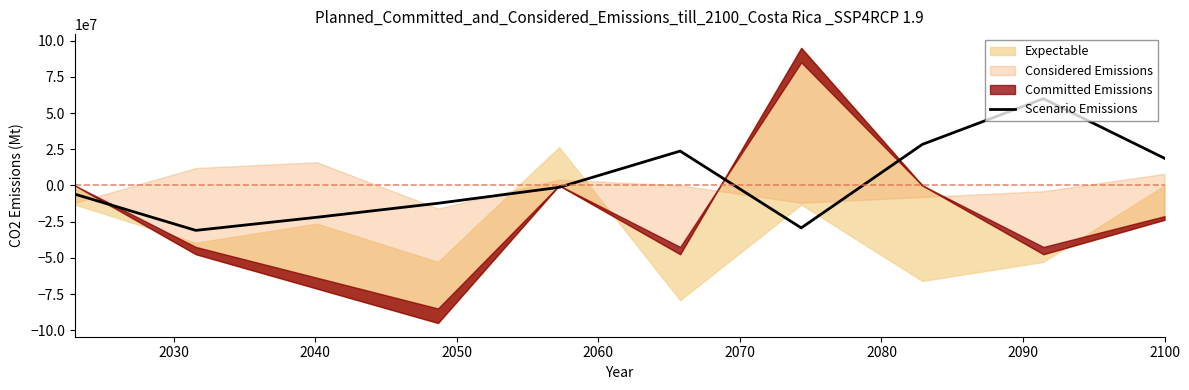

What is the maximum value for Scenario Emissions?

59888888.9